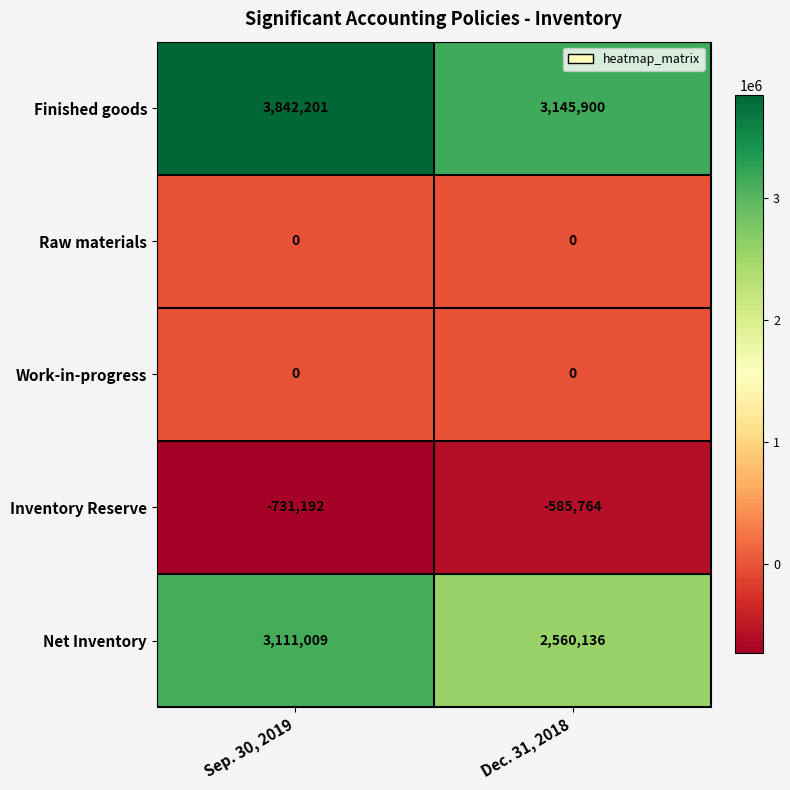

What is the total value across all series at Dec. 31, 2018?

5120272